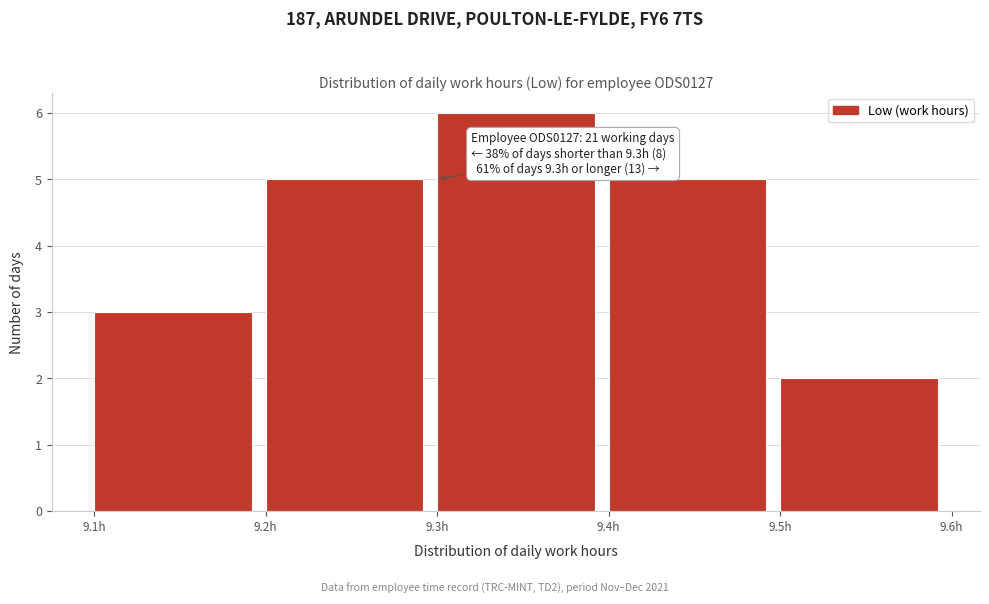

Over which range of the x-axis is the bar tallest?

9.3 to 9.4